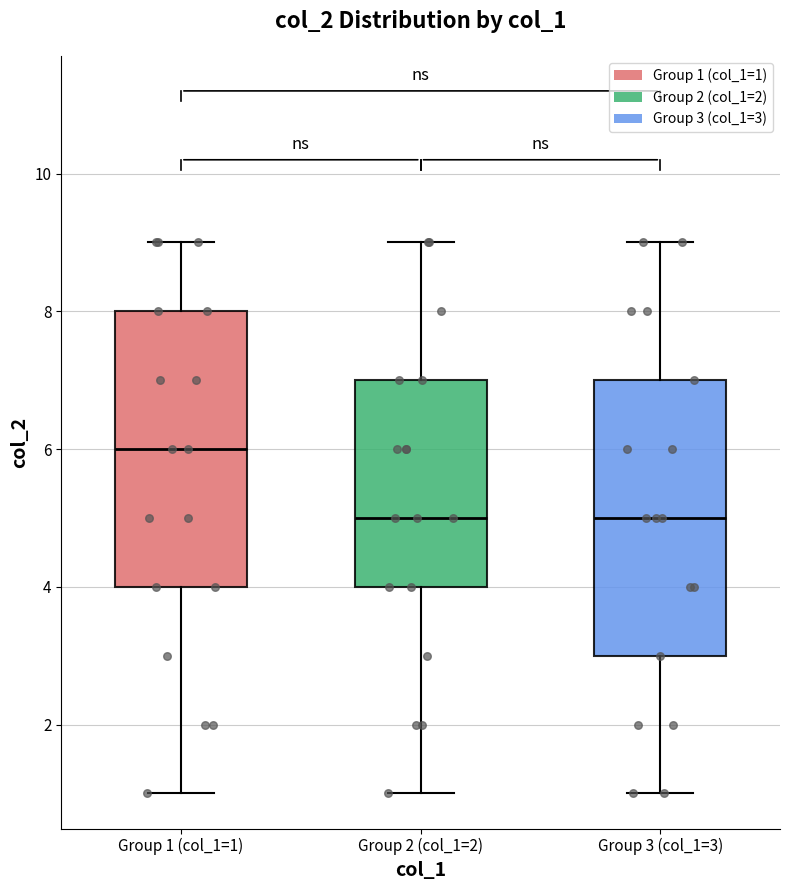

Reading left to right, transcribe this box plot: for each box, give where its median line is, the range the box spans, and where its two whiskers end, as read against the y-axis. The values are not printed on the chart, so give them approximately, as read against the axis.

Group 1 (col_1=1): median 6, box 4 to 8, whiskers 1 to 9
Group 2 (col_1=2): median 5, box 4 to 7, whiskers 1 to 9
Group 3 (col_1=3): median 5, box 3 to 7, whiskers 1 to 9